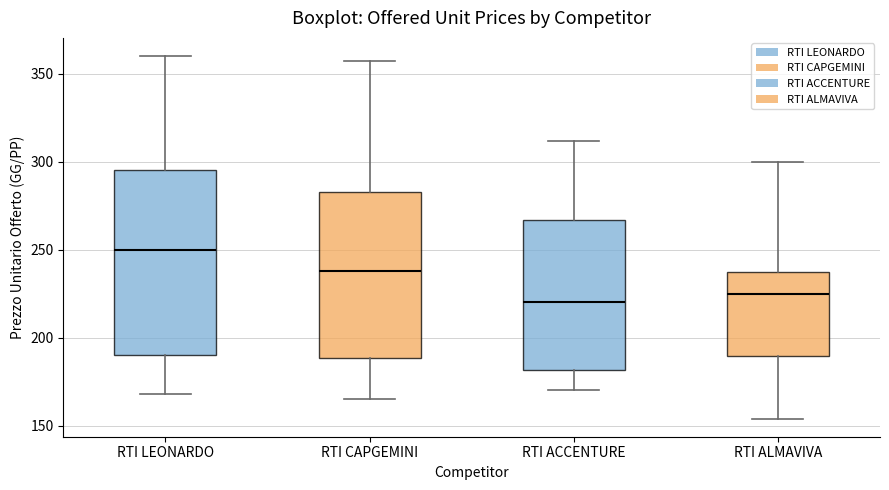

Reading left to right, read every box against the y-axis: the position of its median line, the range the box covers, and the ends of its whiskers. The values are not printed on the chart, so give them approximately, as read against the axis.

RTI LEONARDO: median 250, box 190 to 295, whiskers 170 to 360
RTI CAPGEMINI: median 240, box 190 to 285, whiskers 165 to 355
RTI ACCENTURE: median 220, box 180 to 265, whiskers 170 to 310
RTI ALMAVIVA: median 225, box 190 to 240, whiskers 155 to 300